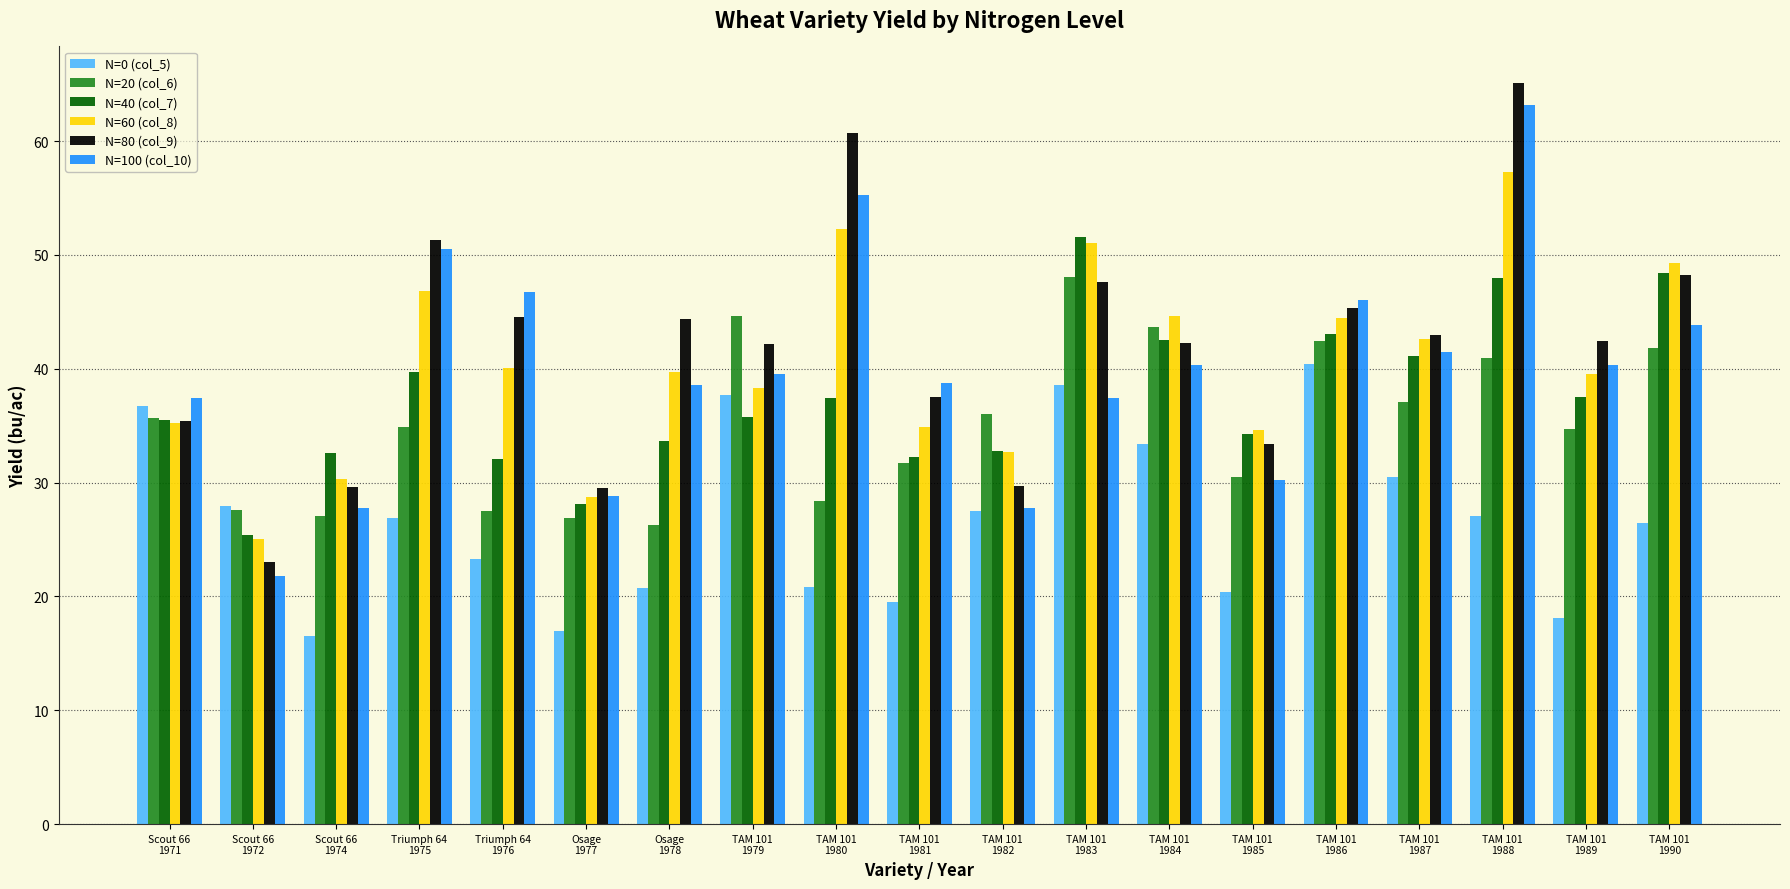

Which series has the largest range (max minus min)?

N=80 (col_9)